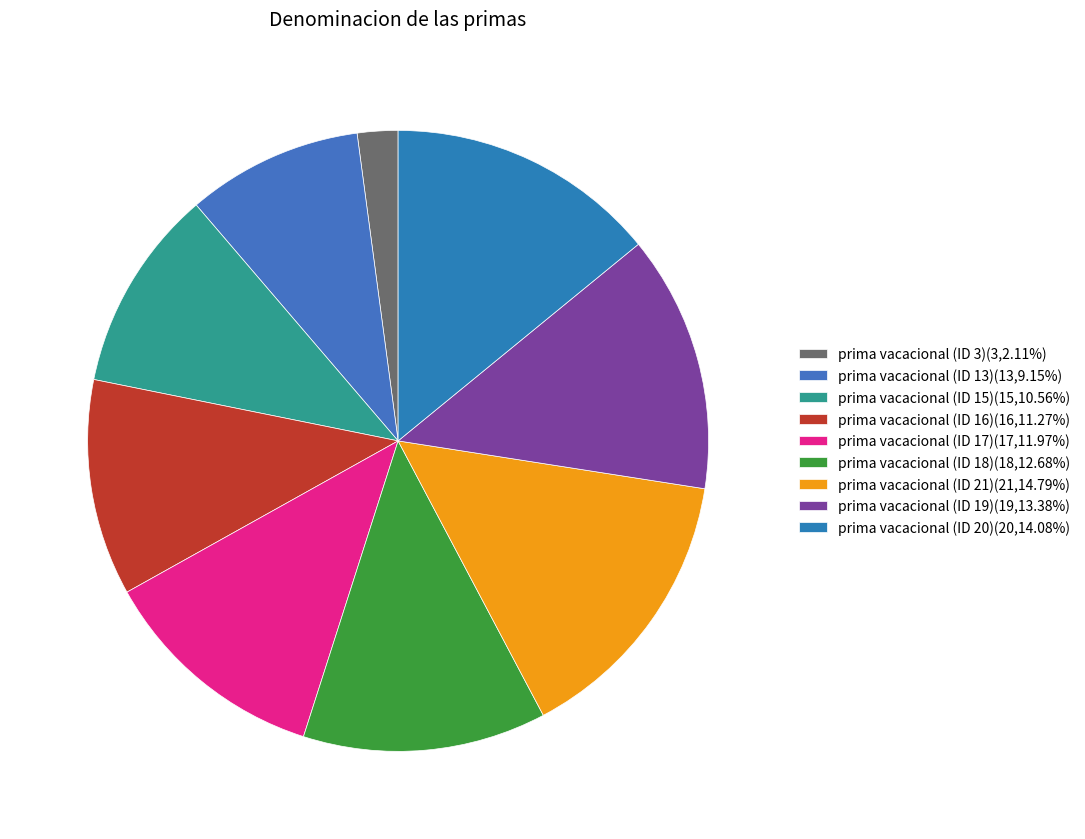

Does prima vacacional (ID 18) represent more than half of the total?

No